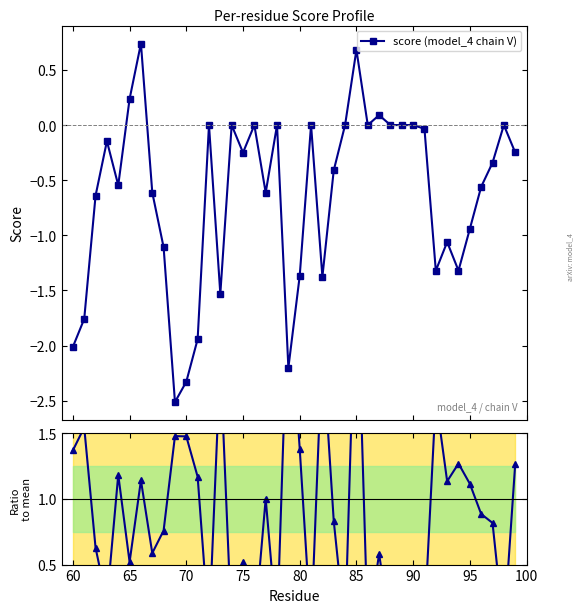

True or false: Ratio to mean and score (model_4 chain V) cross at least once.

False